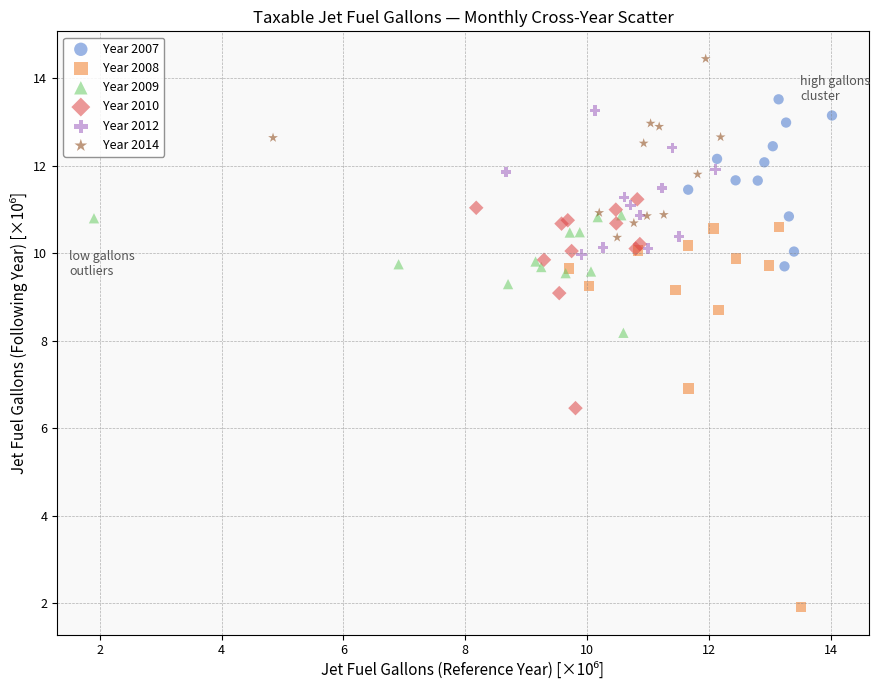

Which series has the largest Y range (max minus min)?

Year 2008